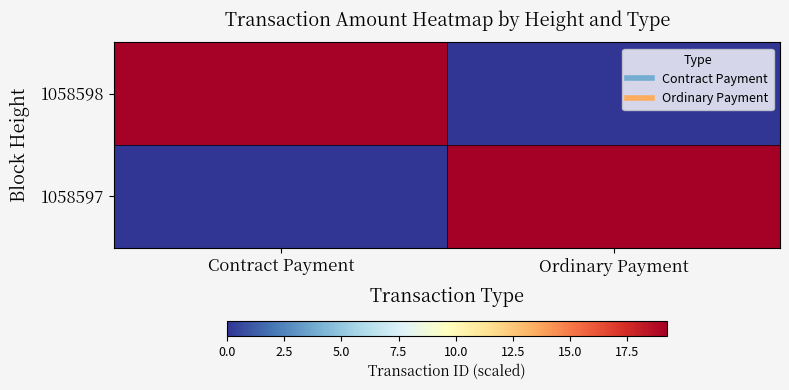

Reading left to right, list all the values displayed in this chart.

1058598: Contract Payment=19.2	Ordinary Payment=0.0
1058597: Contract Payment=0.0	Ordinary Payment=19.3